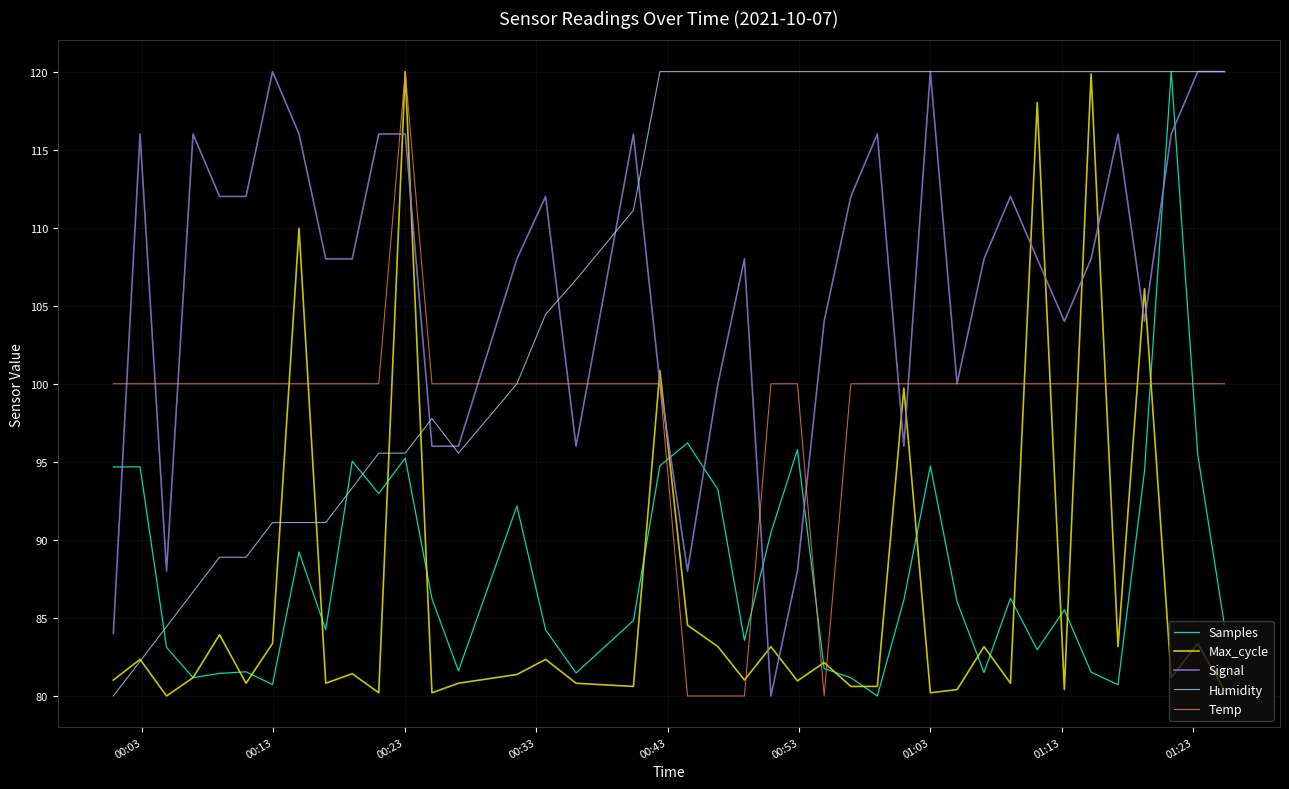

What is the greatest value displayed?

120.0